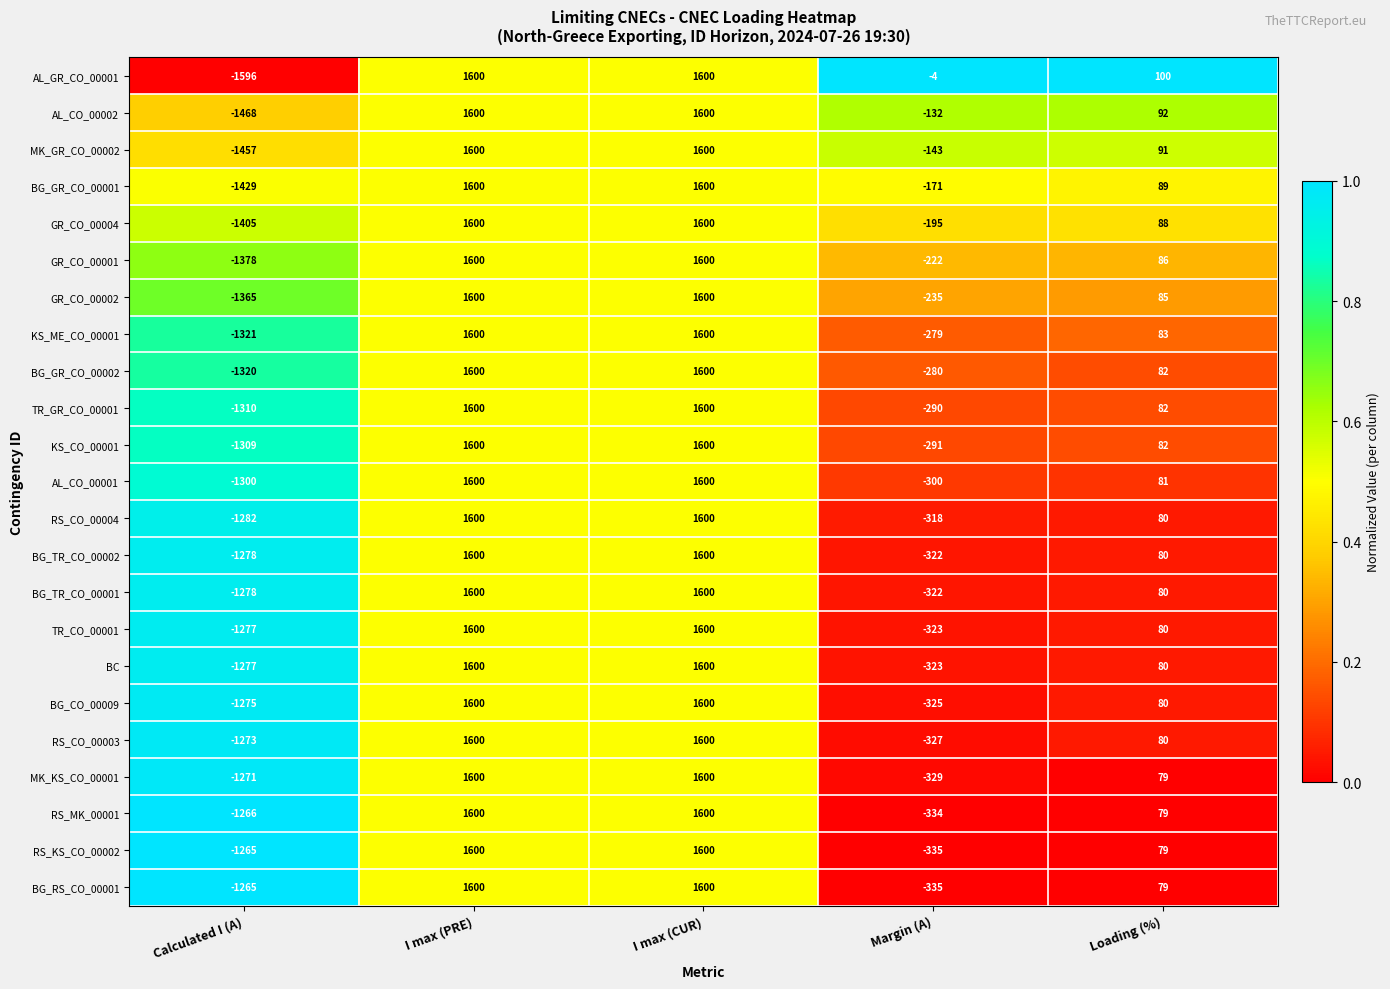

Which series has the widest spread of values?

AL_GR_CO_00001